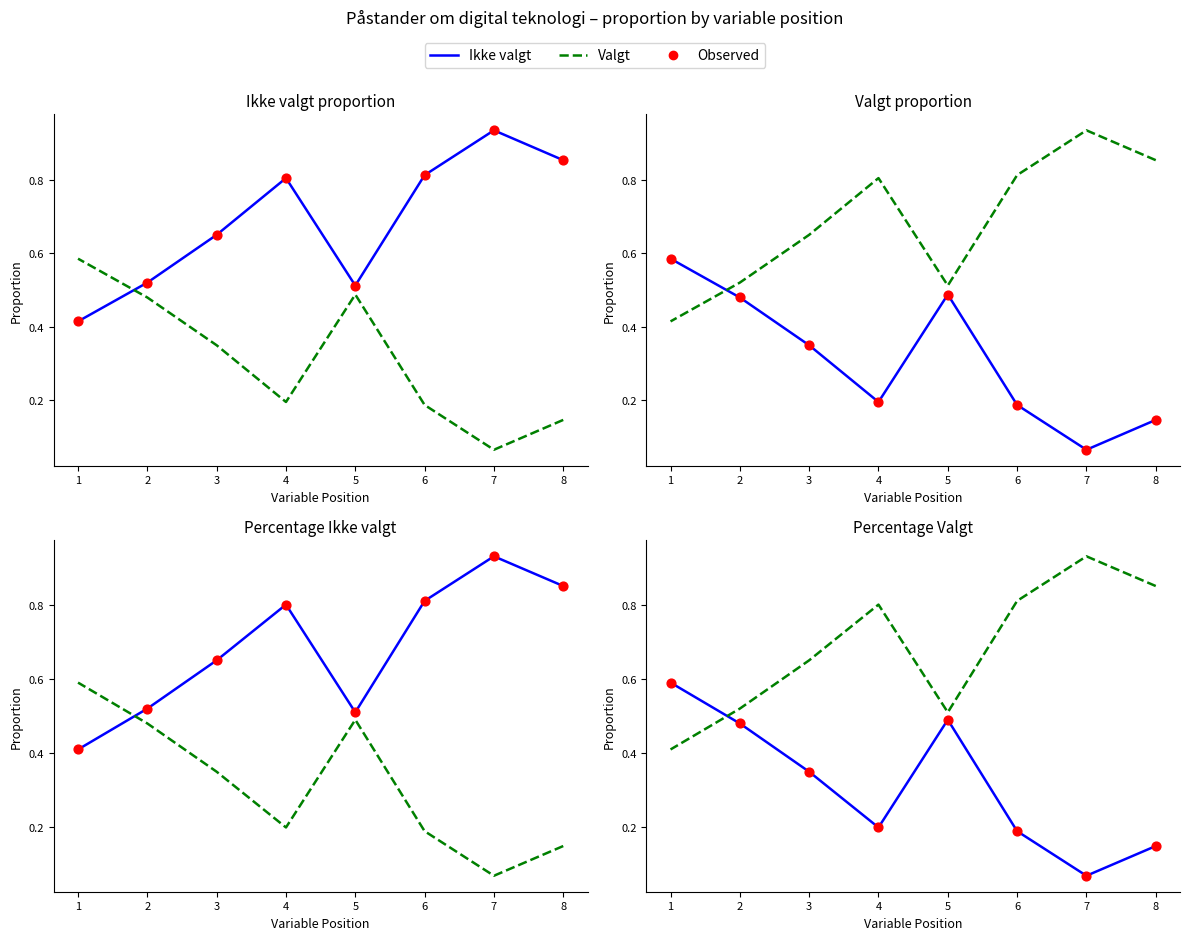

What are all the series names shown in the legend?

Ikke valgt, Valgt, Observed